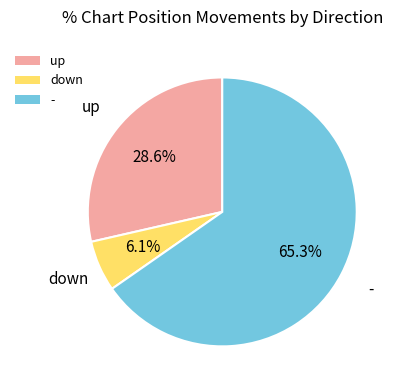

To the nearest percent, what is the combined percentage of down and -?

71%